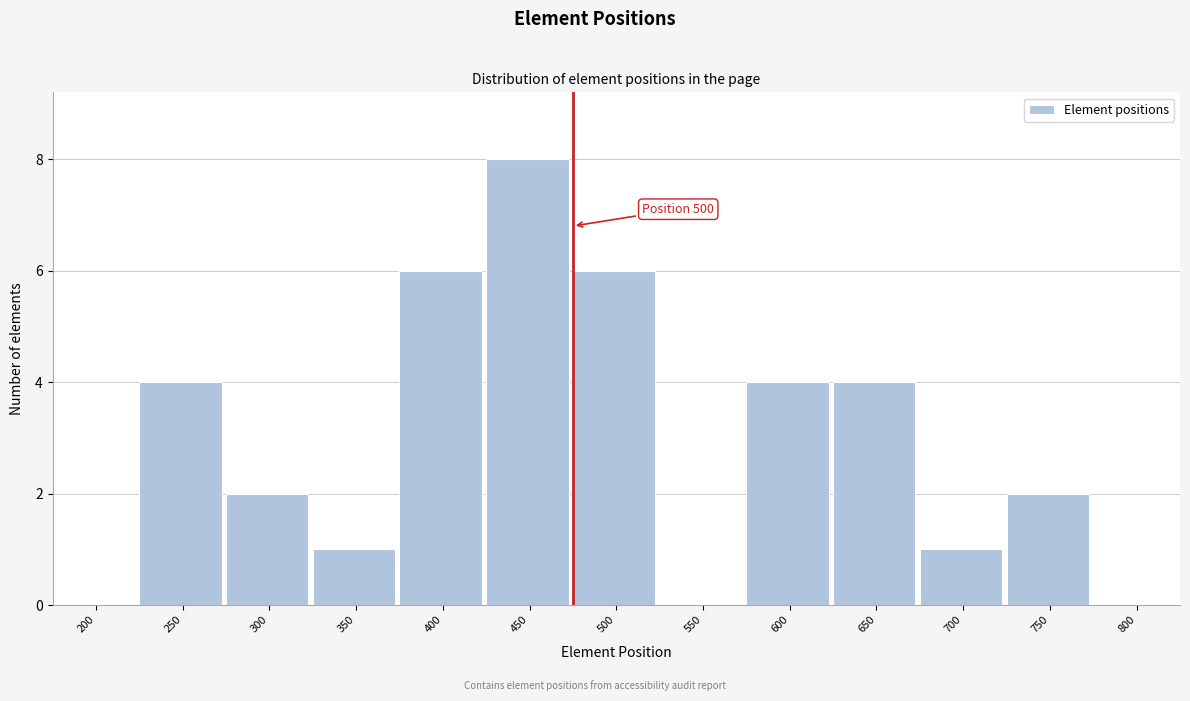

Reading left to right, list all the values displayed in this chart.

200=0	250=4	300=2	350=1	400=6	450=8	500=6	550=0	600=4	650=4	700=1	750=2	800=0